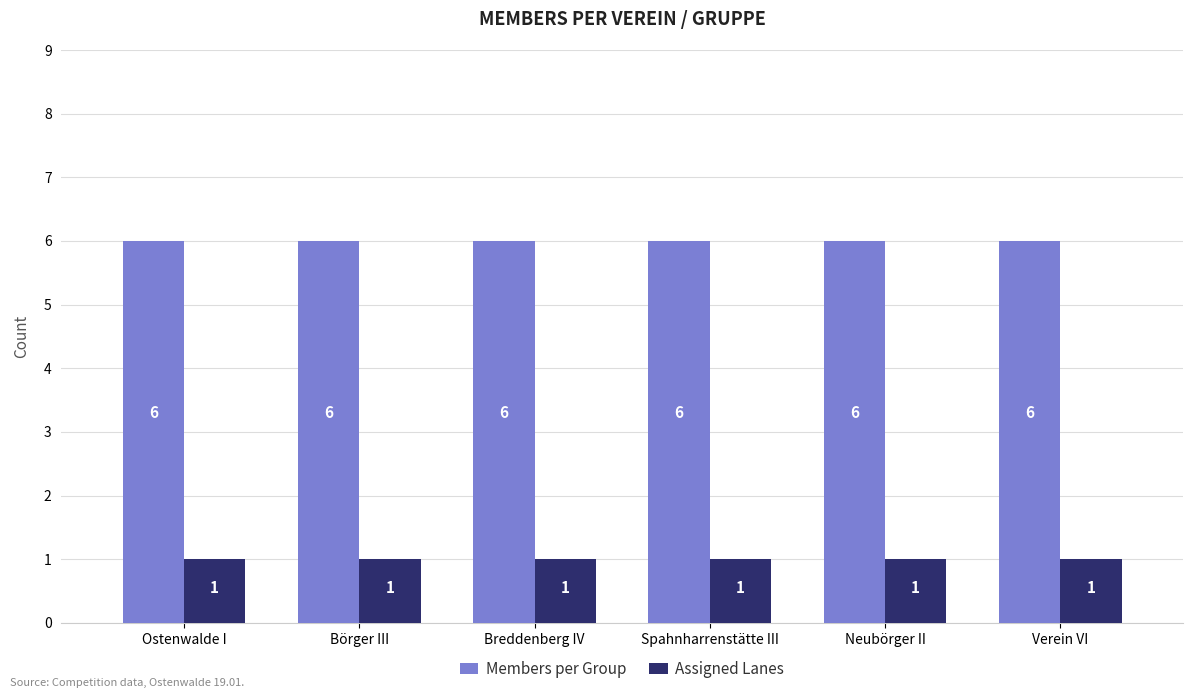

True or false: Assigned Lanes has a value of 1 at Ostenwalde I.

True